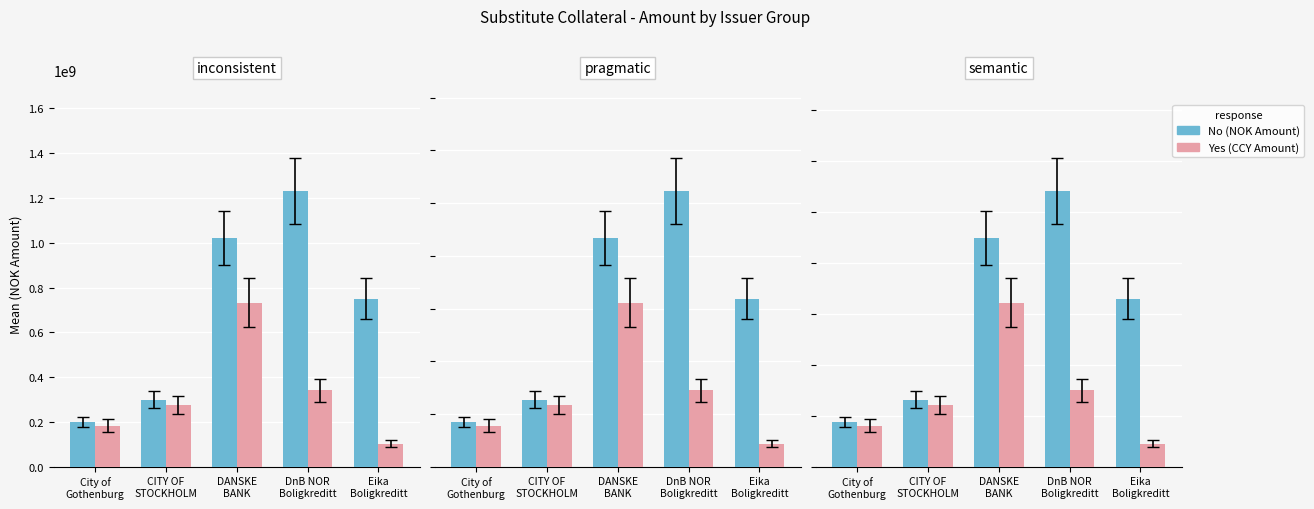

Where does the No series first go above 825940500?

DANSKE
BANK